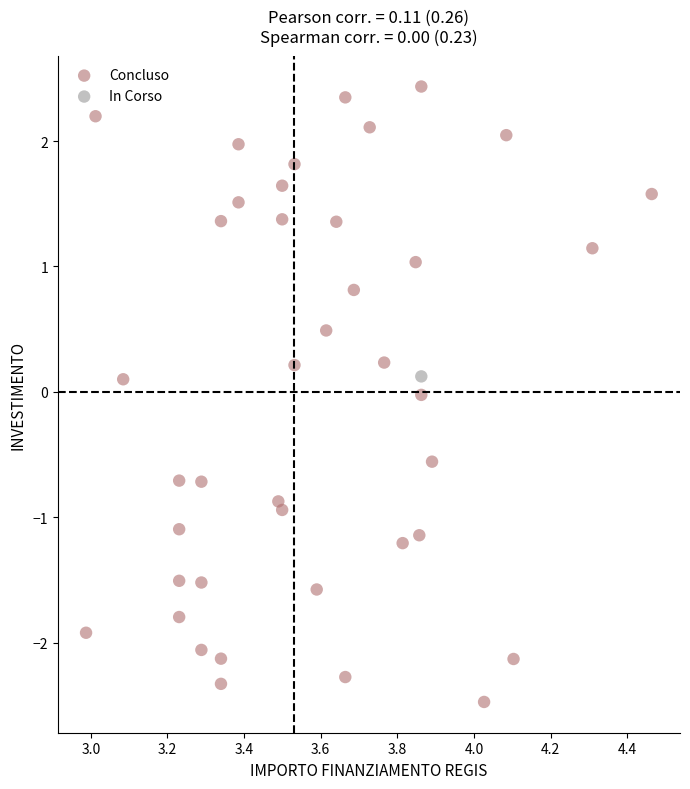

What are all the series names shown in the legend?

Concluso, In Corso